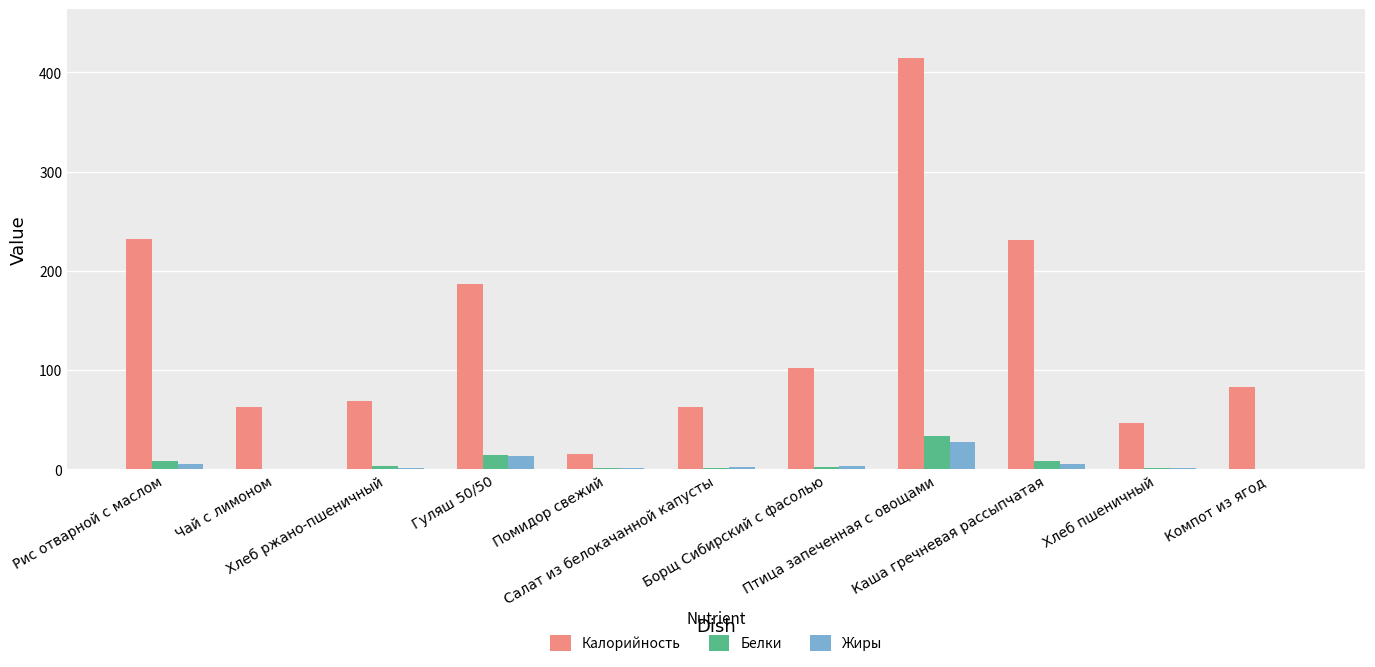

Which series has the largest total across all categories?

Калорийность